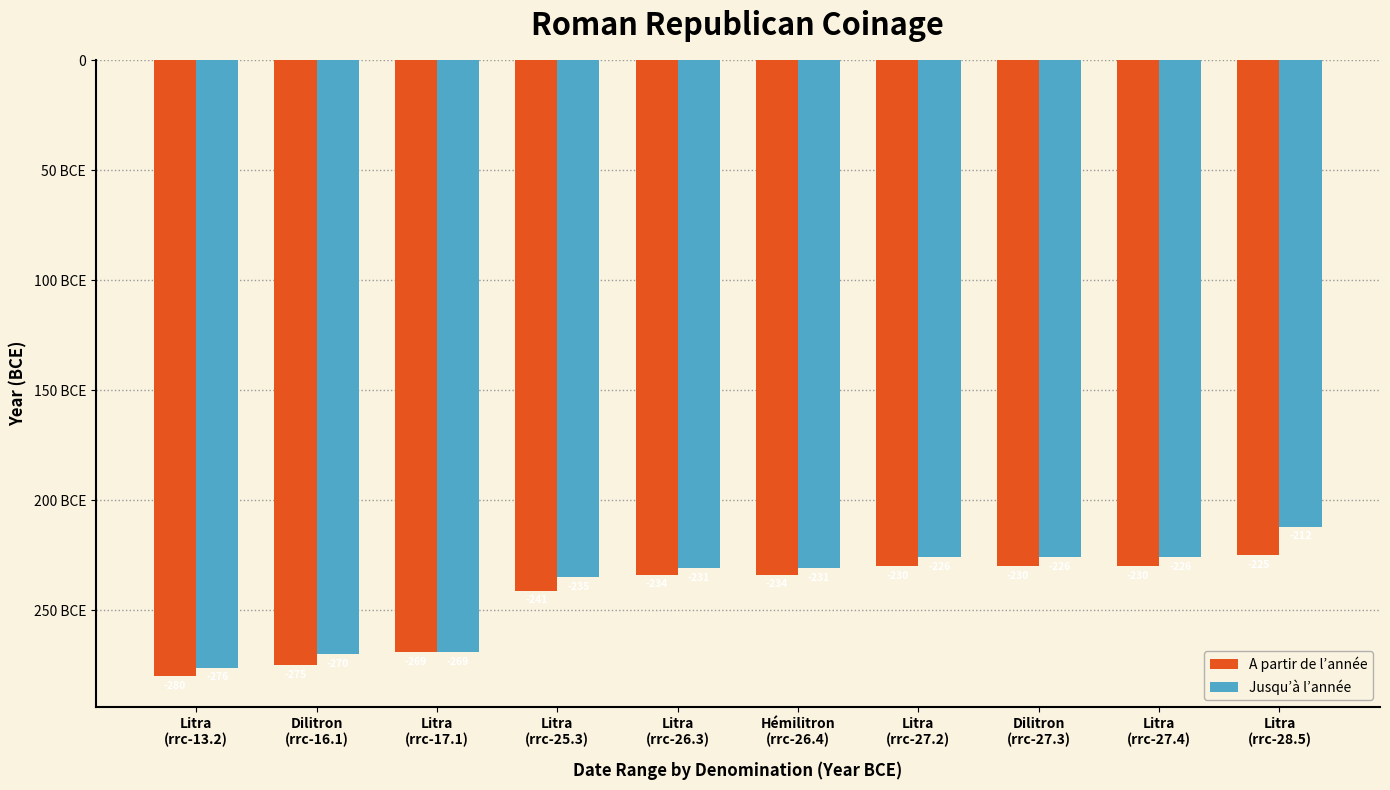

What are all the series names shown in the legend?

A partir de l’année, Jusqu’à l’année